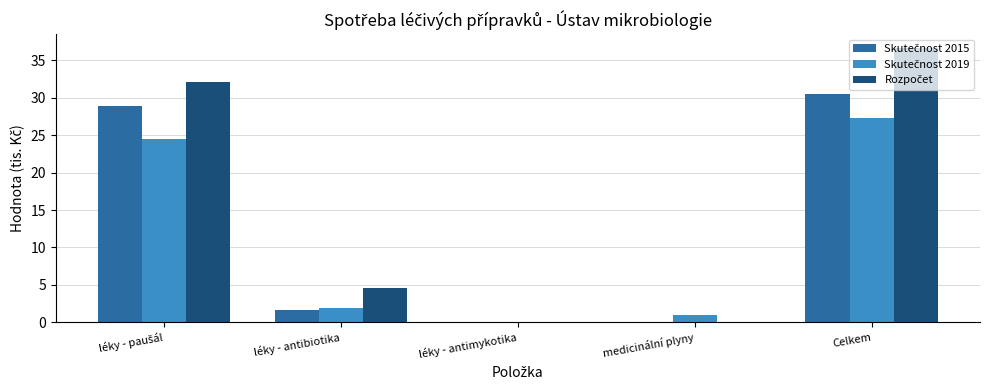

Which category has the highest value across all series?

Celkem